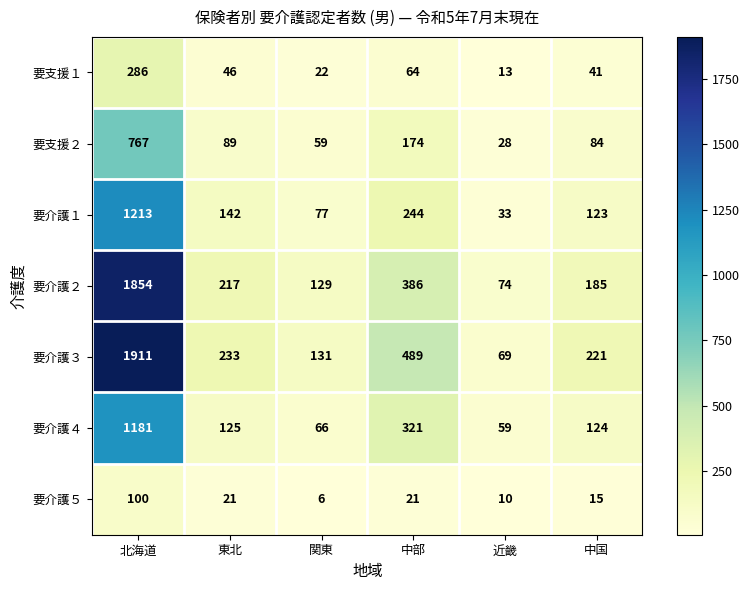

The value of 要介護１ at 北海道 is 1213. True or false?

True